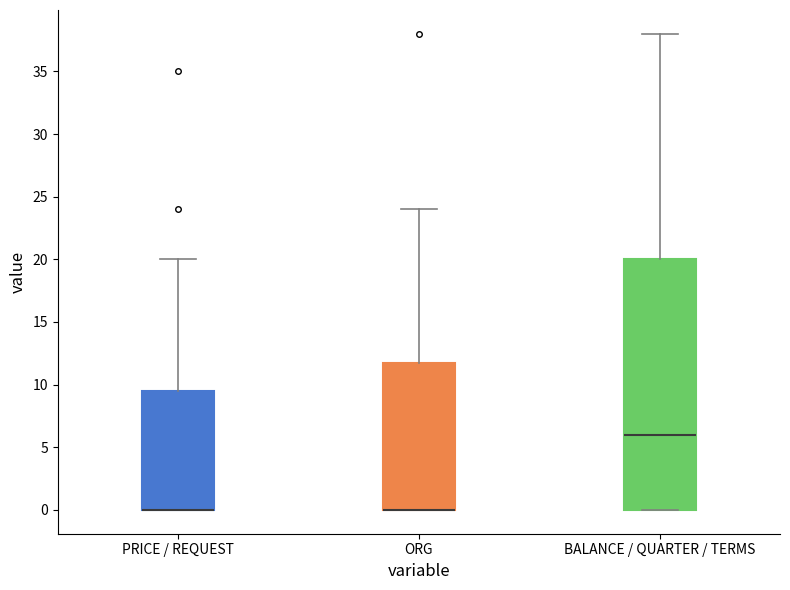

Reading left to right, read every box against the y-axis: the position of its median line, the range the box covers, and the ends of its whiskers. The values are not printed on the chart, so give them approximately, as read against the axis.

PRICE / REQUEST: median 0.0 (drawn on the box's lower edge), box 0.0 to 9.5, whiskers 0.0 to 20.0
ORG: median 0.0 (drawn on the box's lower edge), box 0.0 to 12.0, whiskers 0.0 to 24.0
BALANCE / QUARTER / TERMS: median 6.0, box 0.0 to 20.0, whiskers 0.0 to 38.0